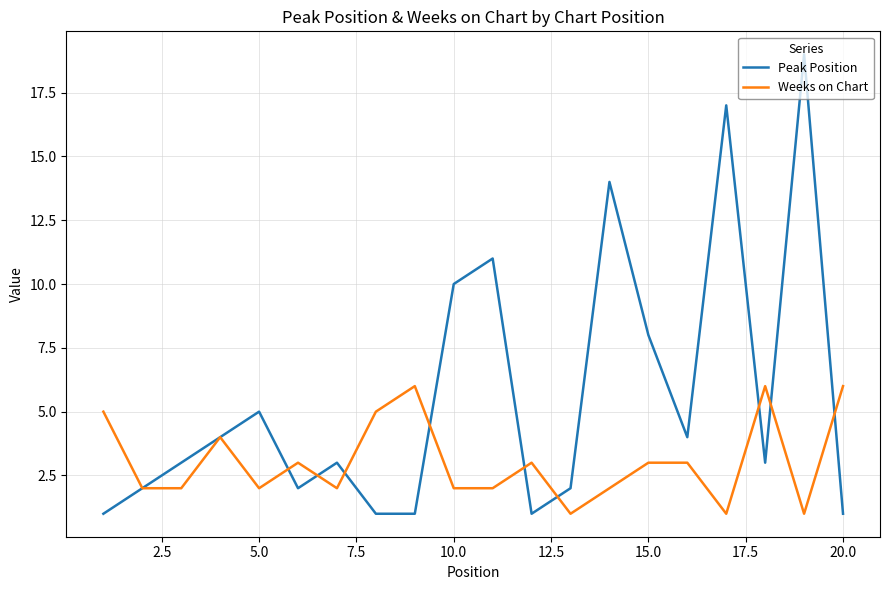

What is the greatest value displayed?

19